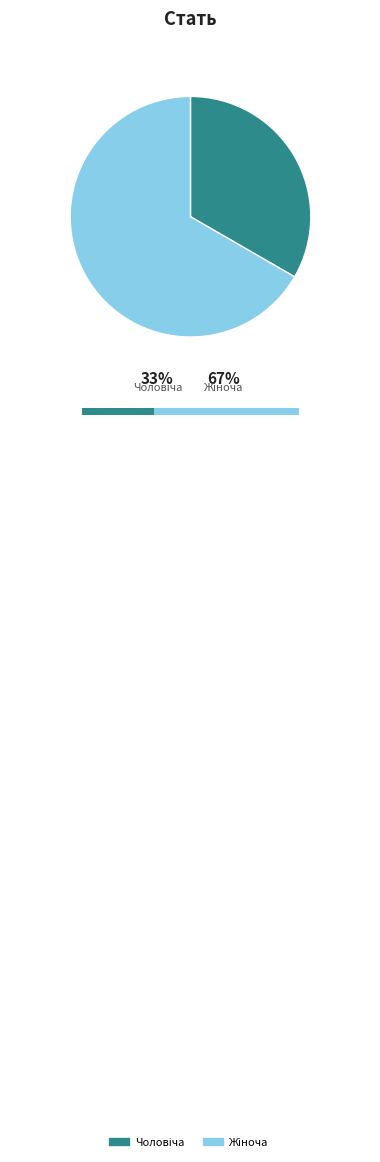

Combined, what portion of the pie is Жіноча and Чоловіча?

100.0%